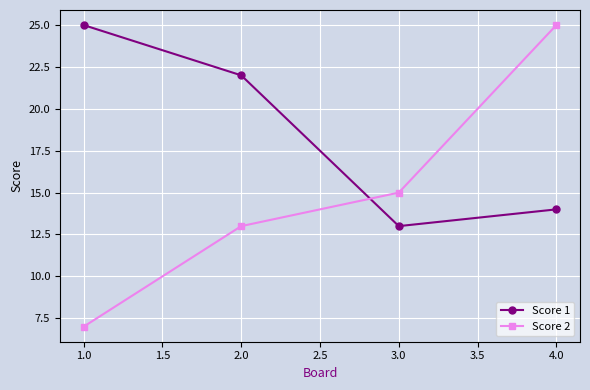

What value does the Score 2 series have at 1.0?

7